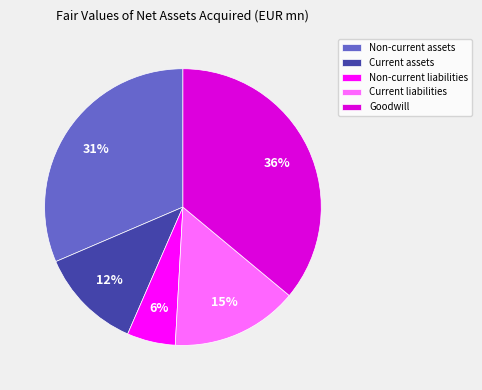

Which has a higher value, Non-current assets or Current liabilities?

Non-current assets